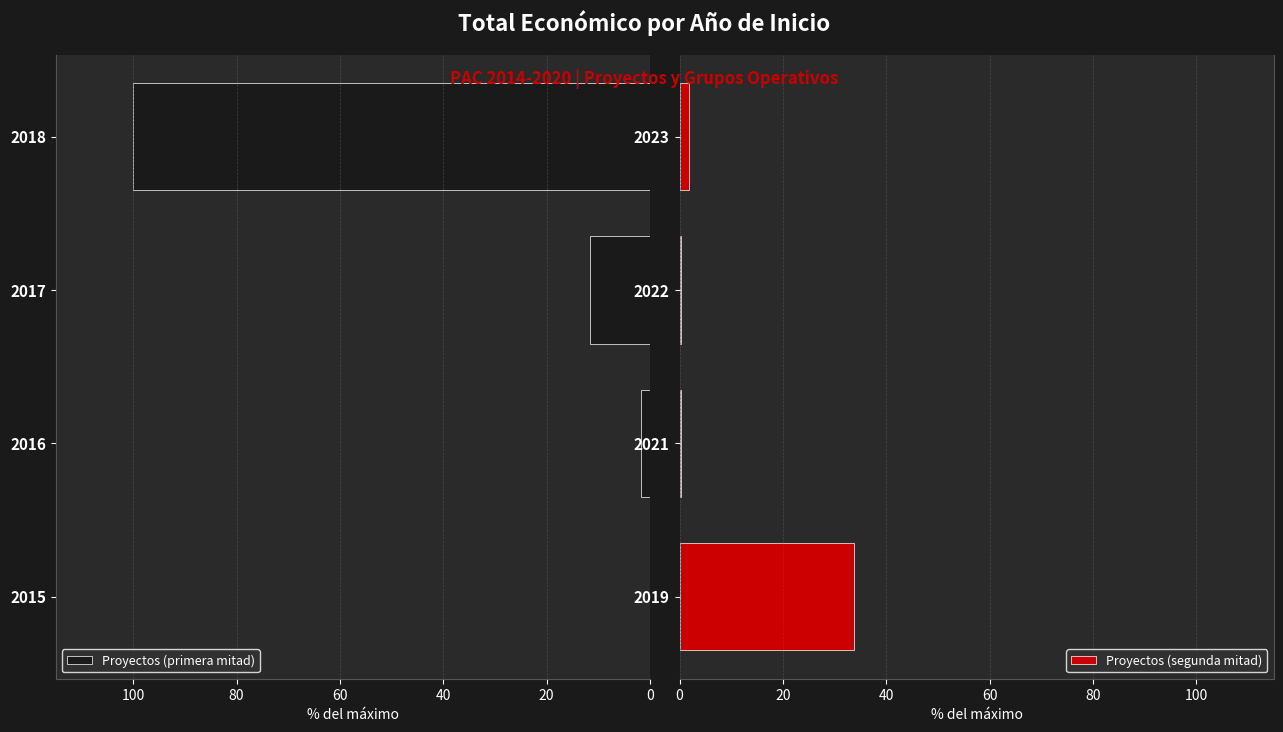

The Proyectos (primera mitad) series shows 0.1 at 0. True or false?

True